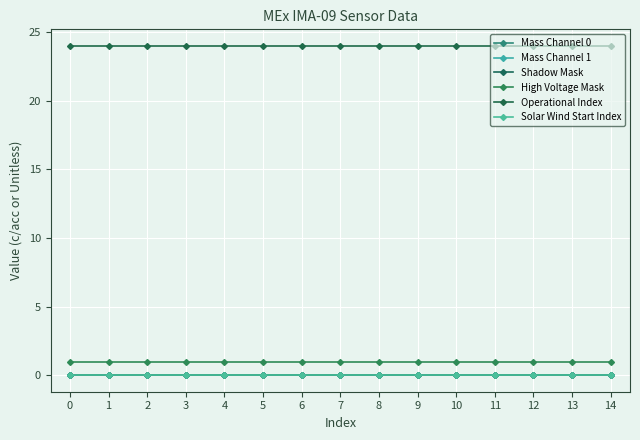

At how many categories does at least one series exceed 11?

15